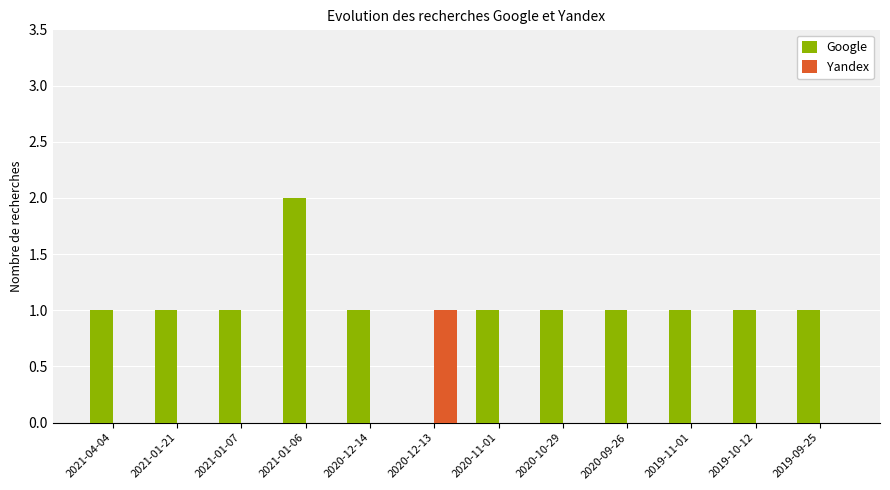

Which series has the largest total across all categories?

Google